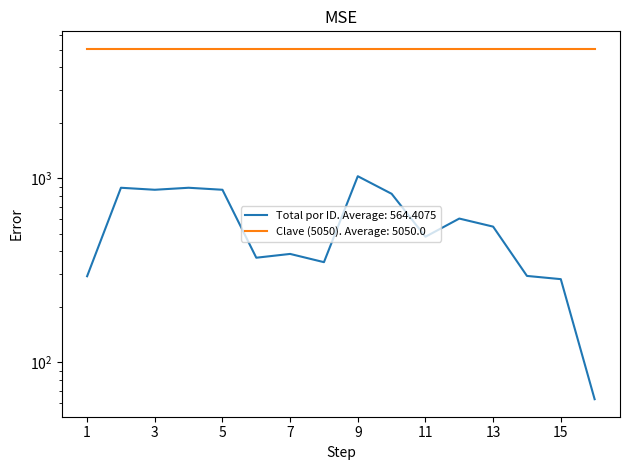

What is the difference between the maximum and second lowest values?

743.0